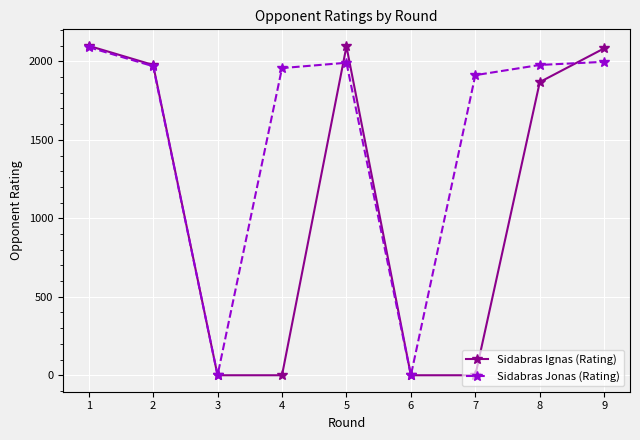

What is the value of the Sidabras Jonas (Rating) point at the 9th from the left?

1997